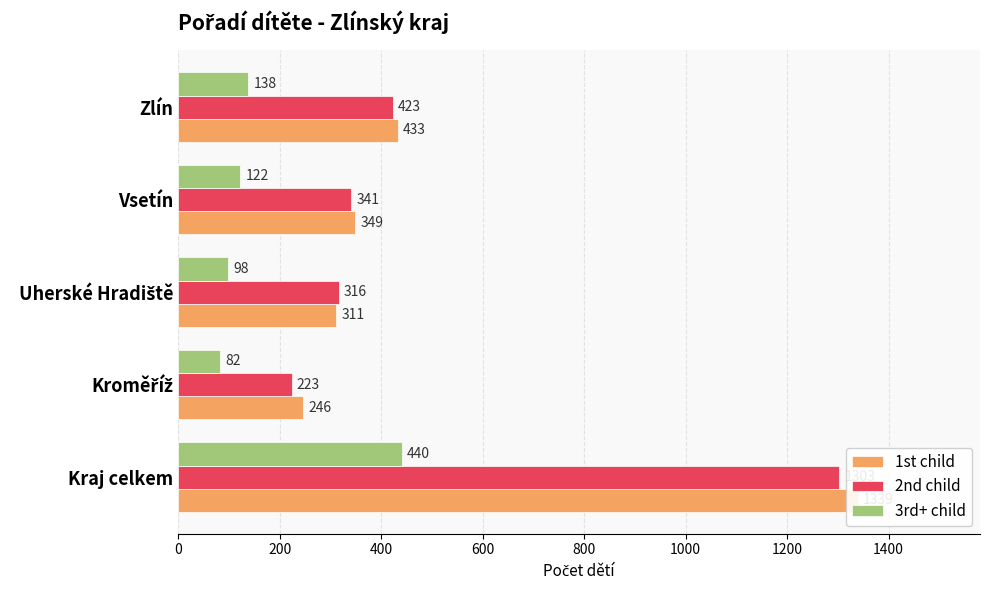

What is the average value of the 2nd child series?

521